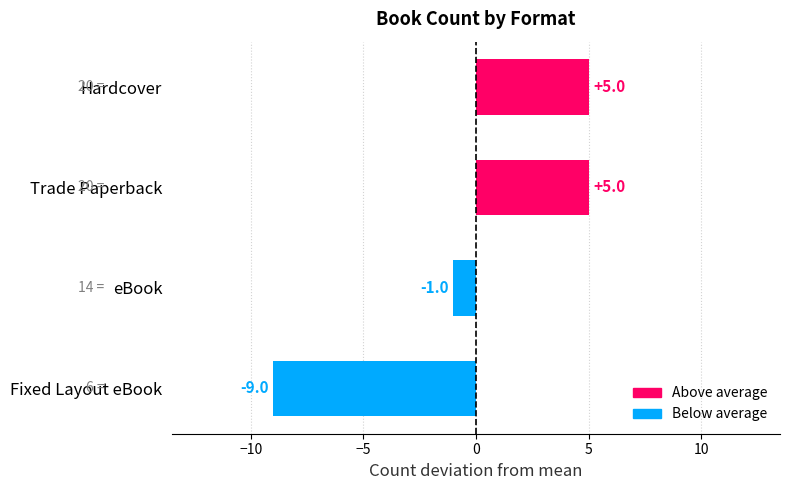

What is the difference between the second highest and minimum values?

14